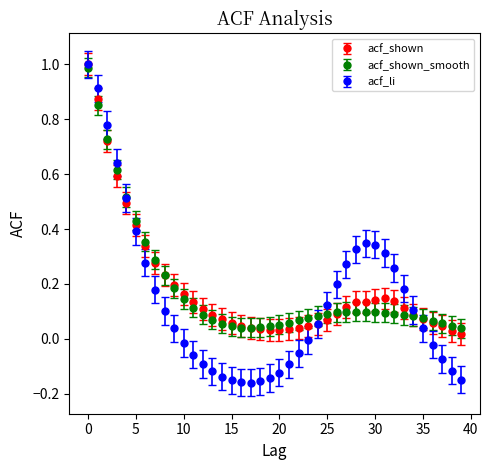

Which series has the widest spread of values?

acf_li